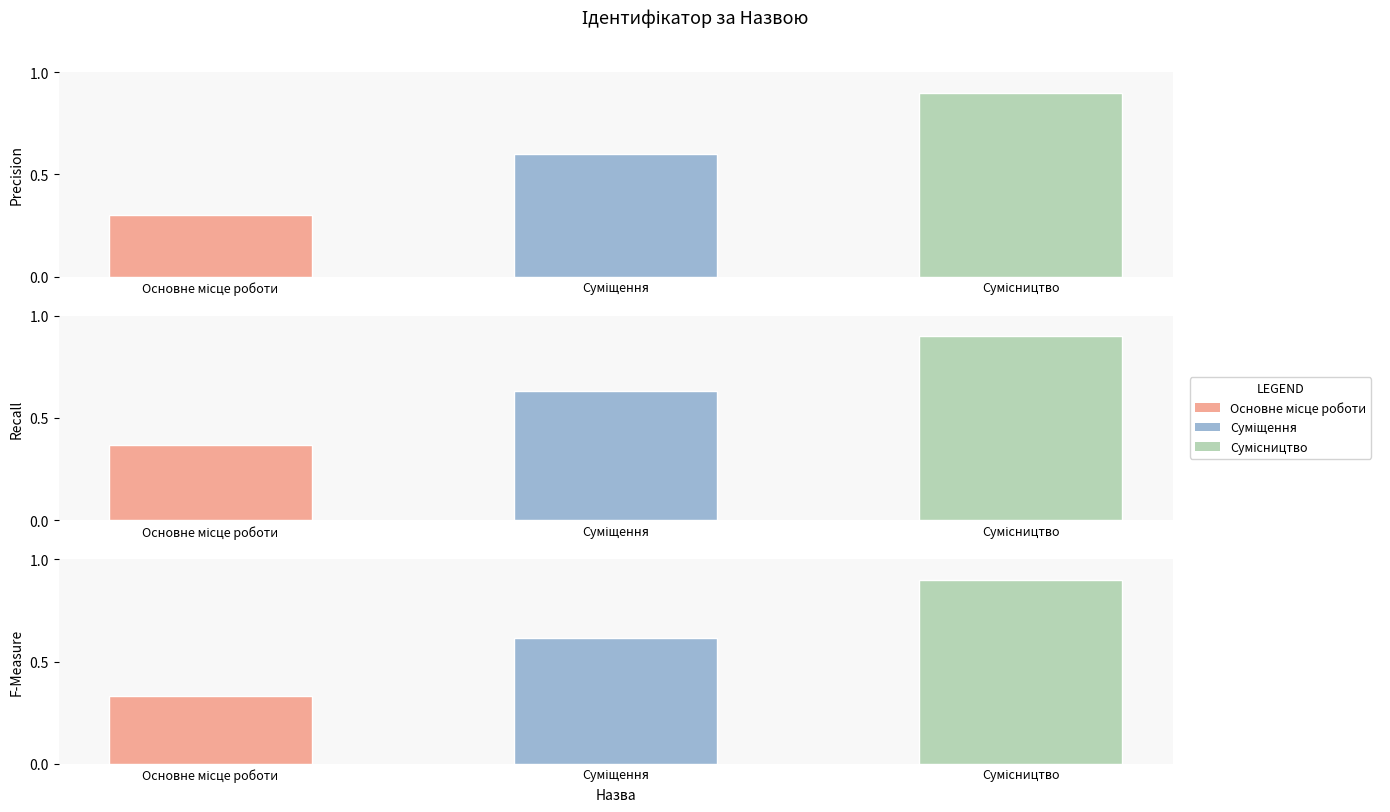

Which has a higher value, Суміщення or Сумісництво?

Сумісництво